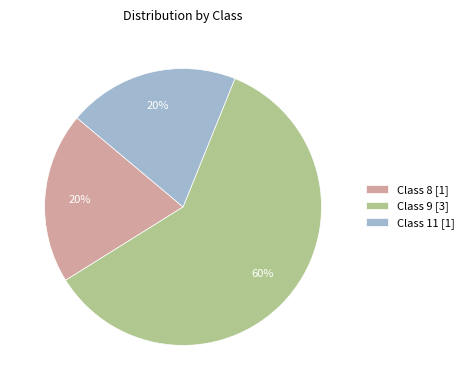

The Class 11 [1] slice represents 7% of the pie. True or false?

False